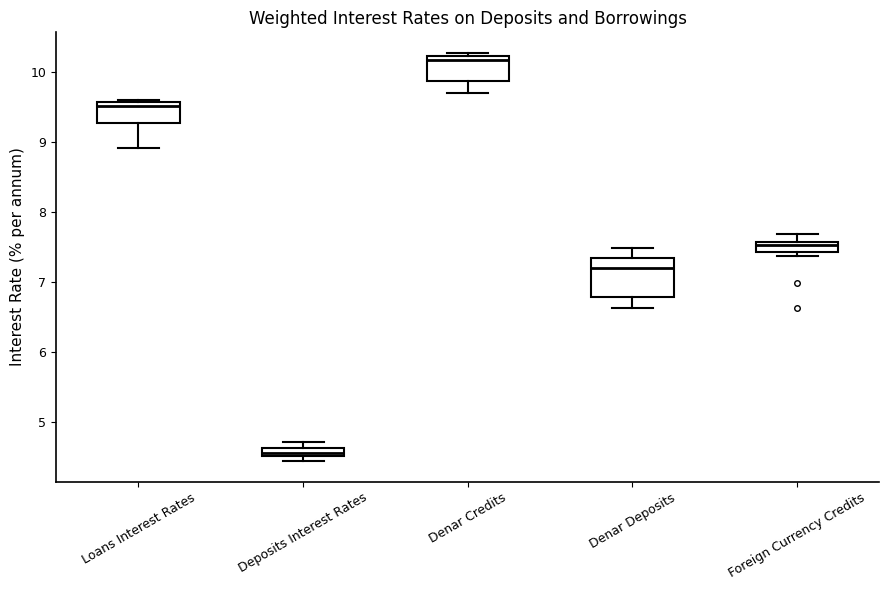

Which box is the tallest, from its lower edge to its upper edge?

Denar Deposits